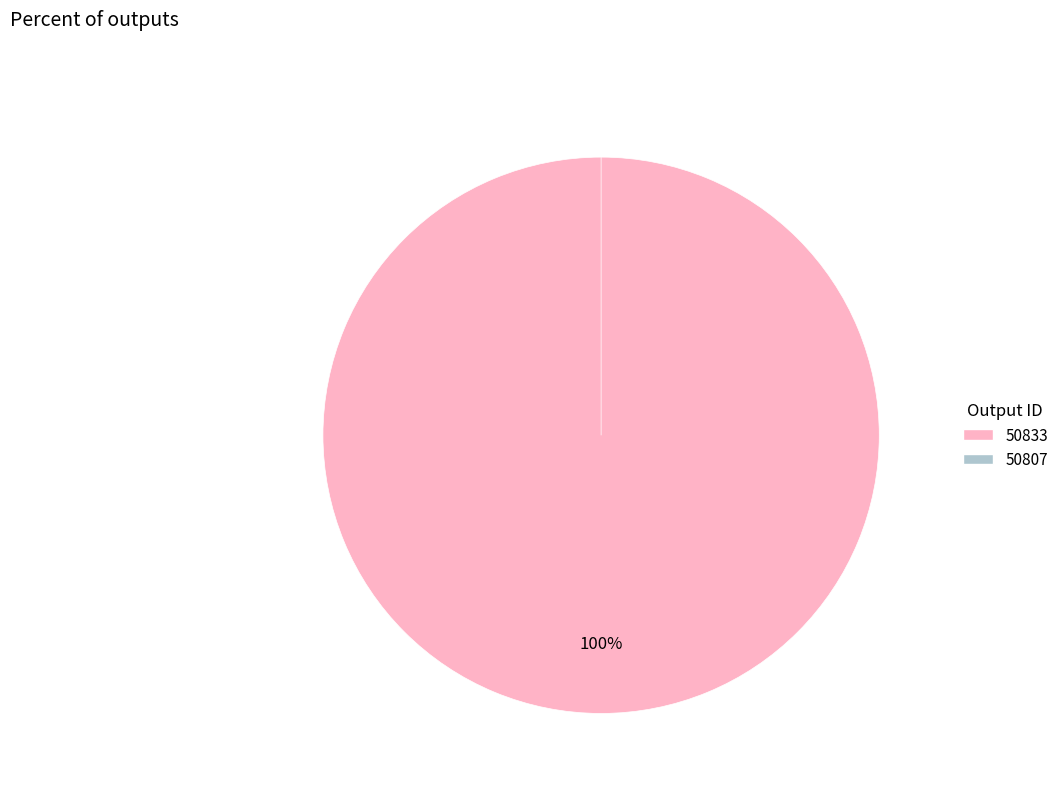

Which category accounts for the majority?

50833